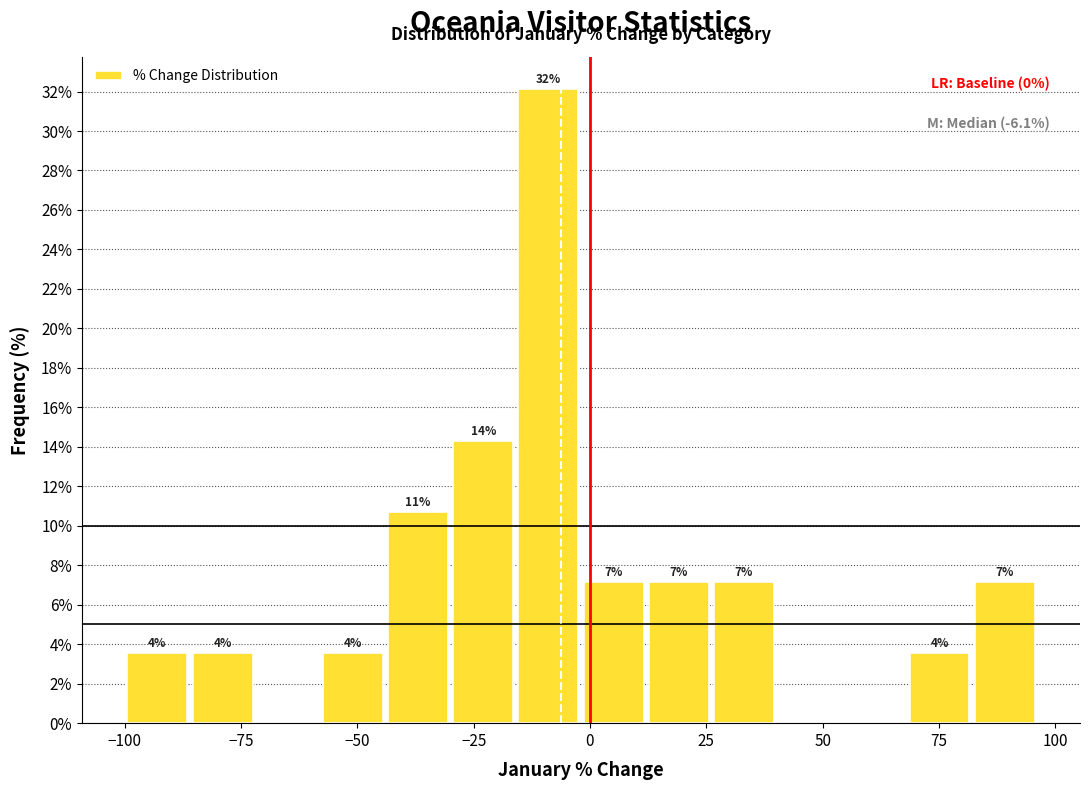

Around what value on the x-axis is the tallest bar? Give the approximate position of its centre, as read against the axis.

-10